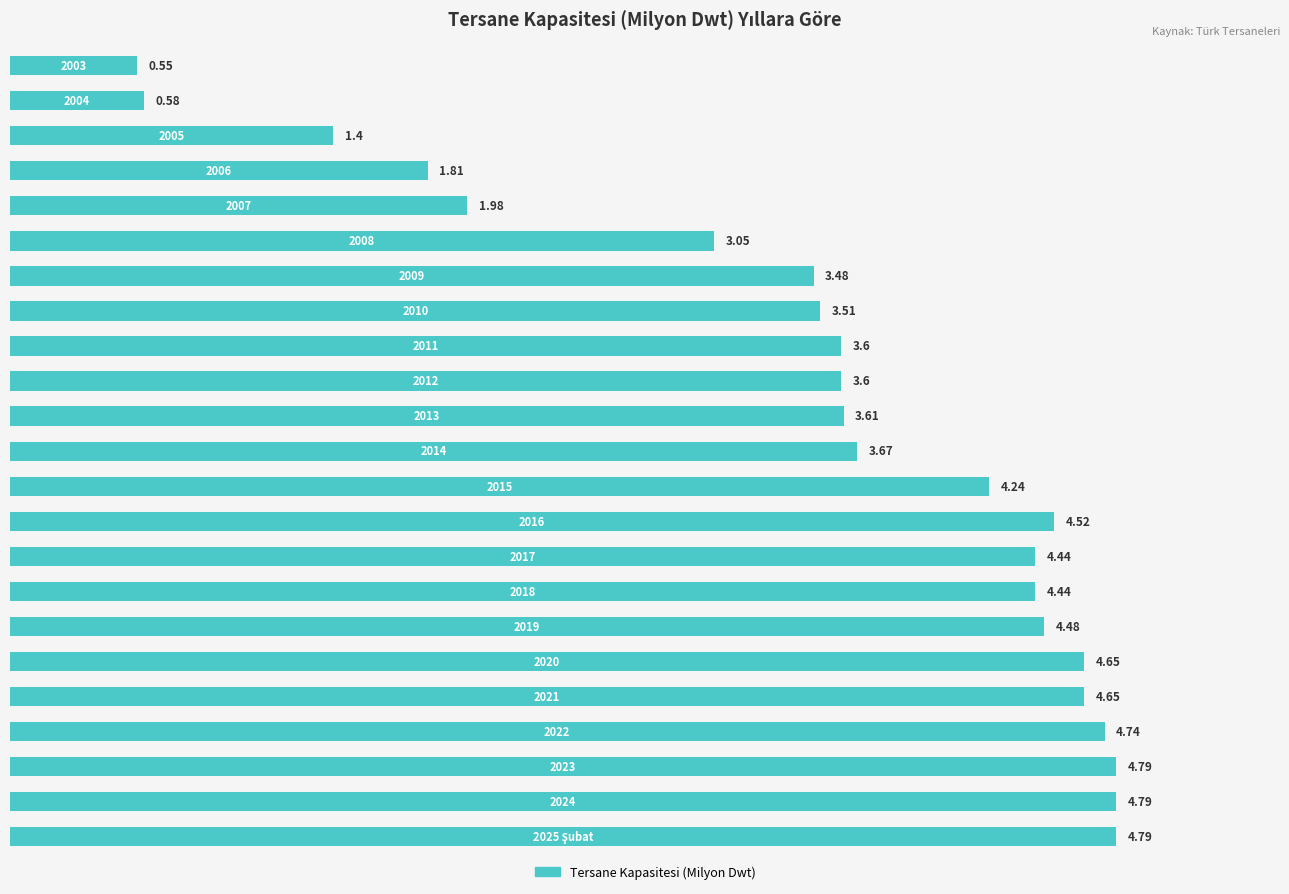

How many bars are there in total?

23